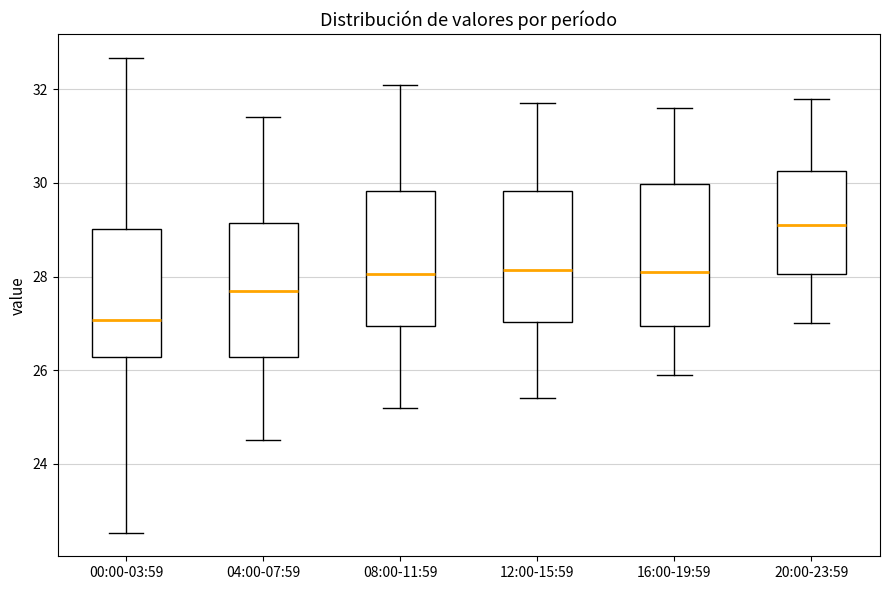

Where is the upper edge of the box for 12:00-15:59 on the y-axis? The values are not printed on the chart, so give them approximately, as read against the axis.

29.8